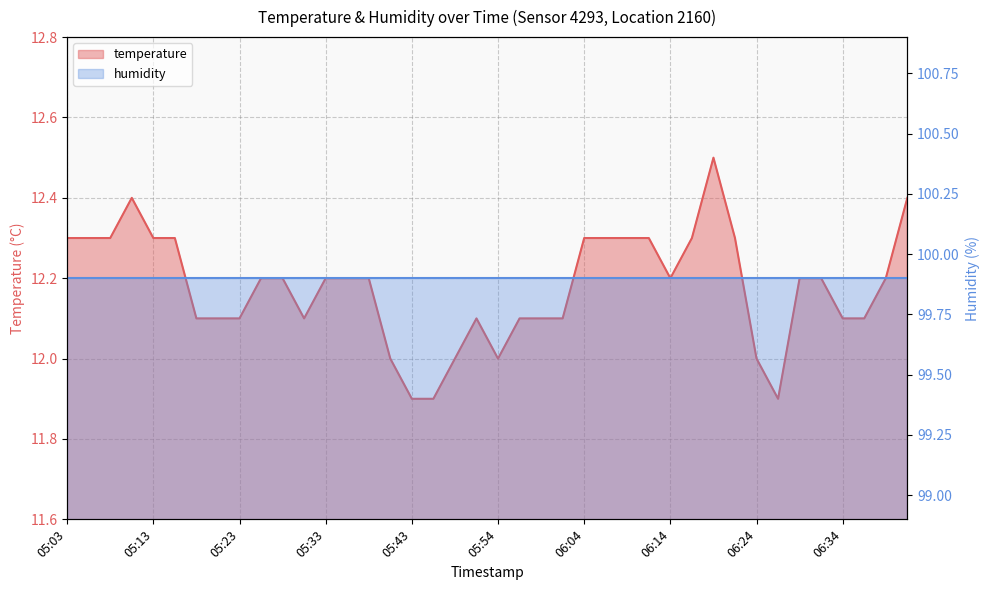

How many data points does each series have?

40